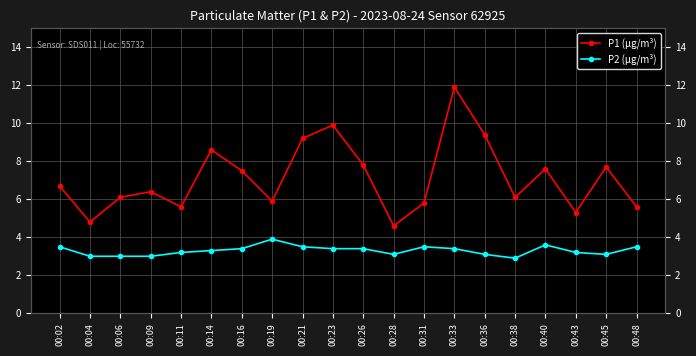

What is the difference between the maximum and minimum values in the P2 (µg/m³) series?

1.0